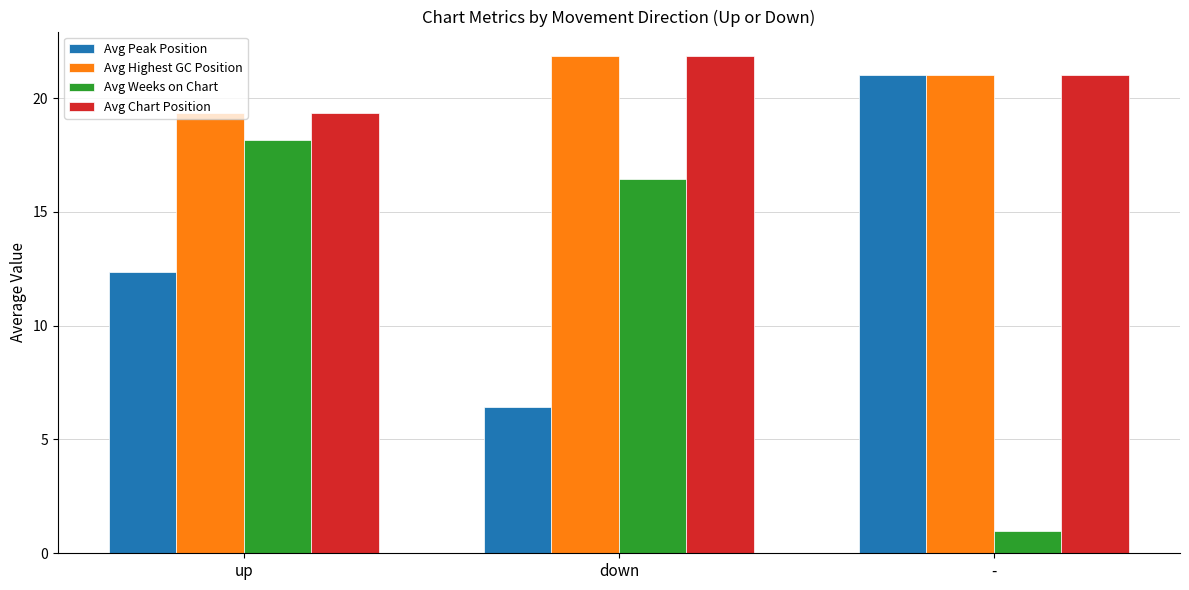

At which category is the sum across all series the highest?

up